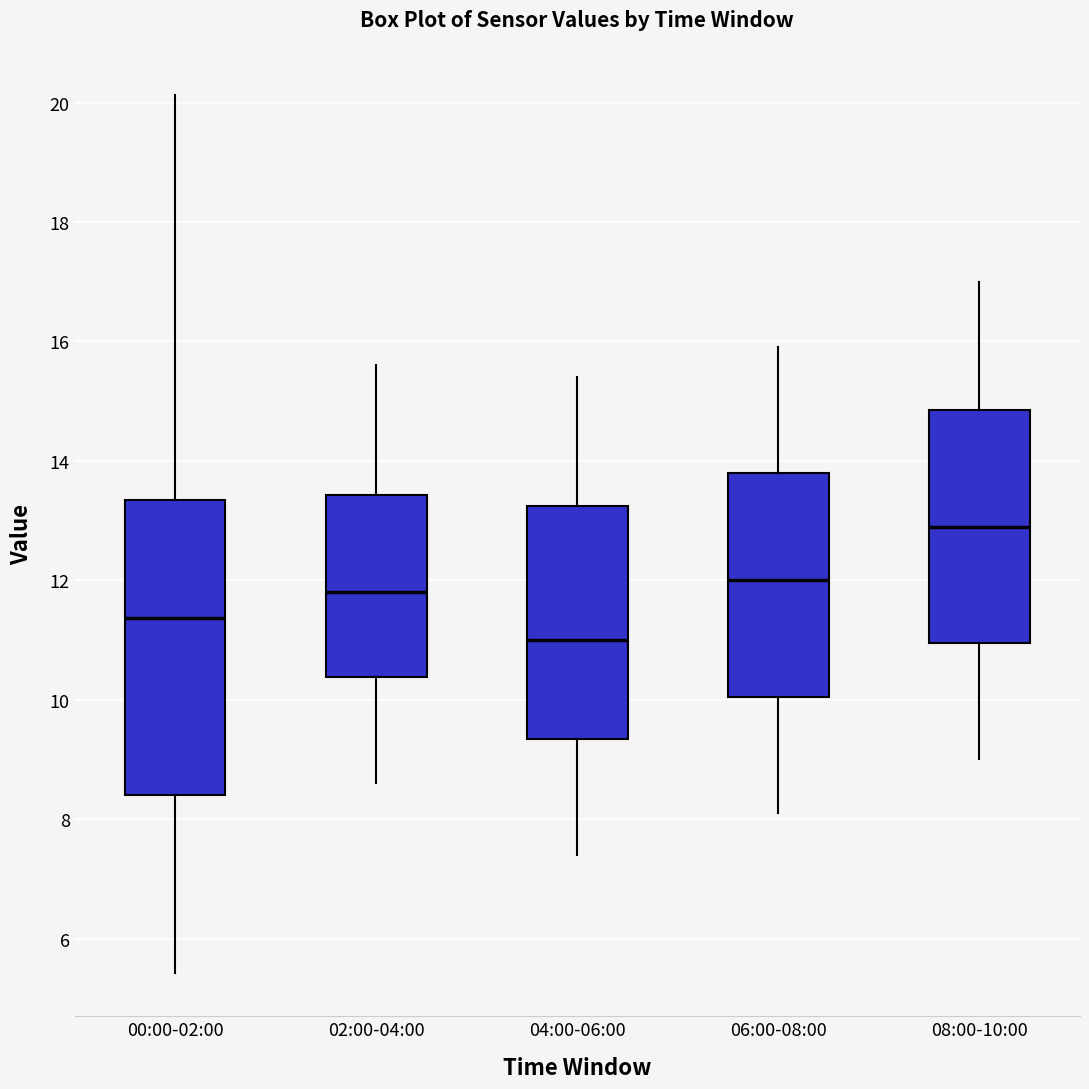

Reading left to right, read every box against the y-axis: the position of its median line, the range the box covers, and the ends of its whiskers. The values are not printed on the chart, so give them approximately, as read against the axis.

00:00-02:00: median 11.4, box 8.4 to 13.4, whiskers 5.4 to 20.2
02:00-04:00: median 11.8, box 10.4 to 13.4, whiskers 8.6 to 15.6
04:00-06:00: median 11.0, box 9.4 to 13.2, whiskers 7.4 to 15.4
06:00-08:00: median 12.0, box 10.0 to 13.8, whiskers 8.2 to 16.0
08:00-10:00: median 13.0, box 11.0 to 14.8, whiskers 9.0 to 17.0